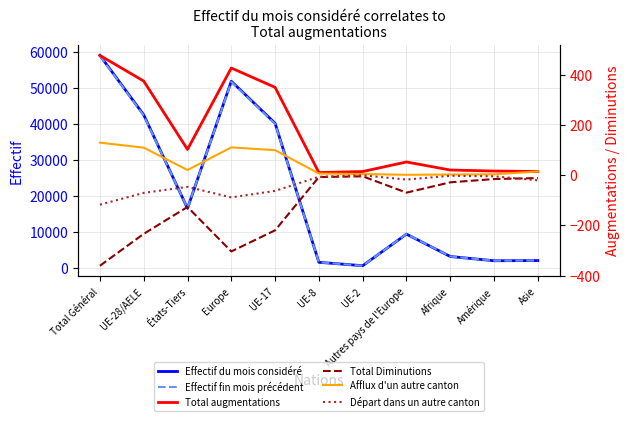

What is the difference between the maximum and second lowest values in the Effectif fin mois précédent series?

57371